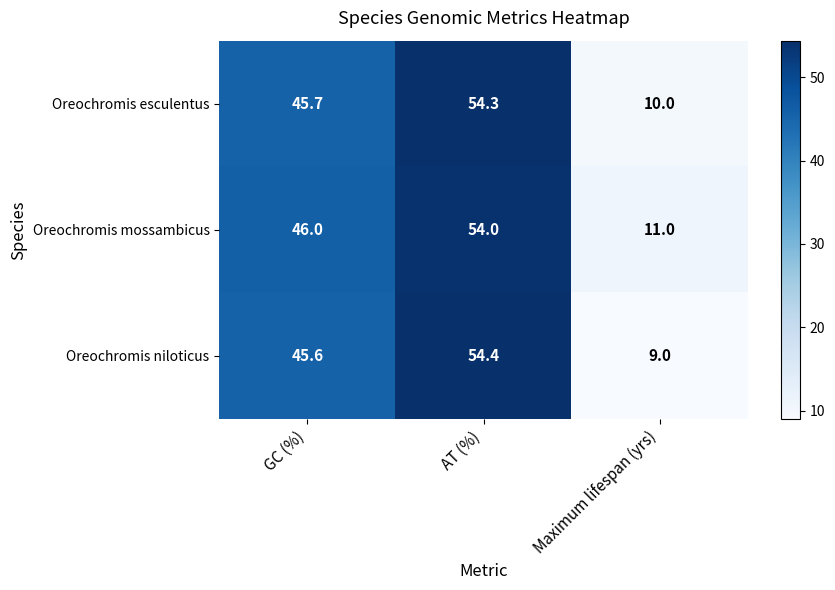

What value does the Oreochromis esculentus series have at AT (%)?

54.3